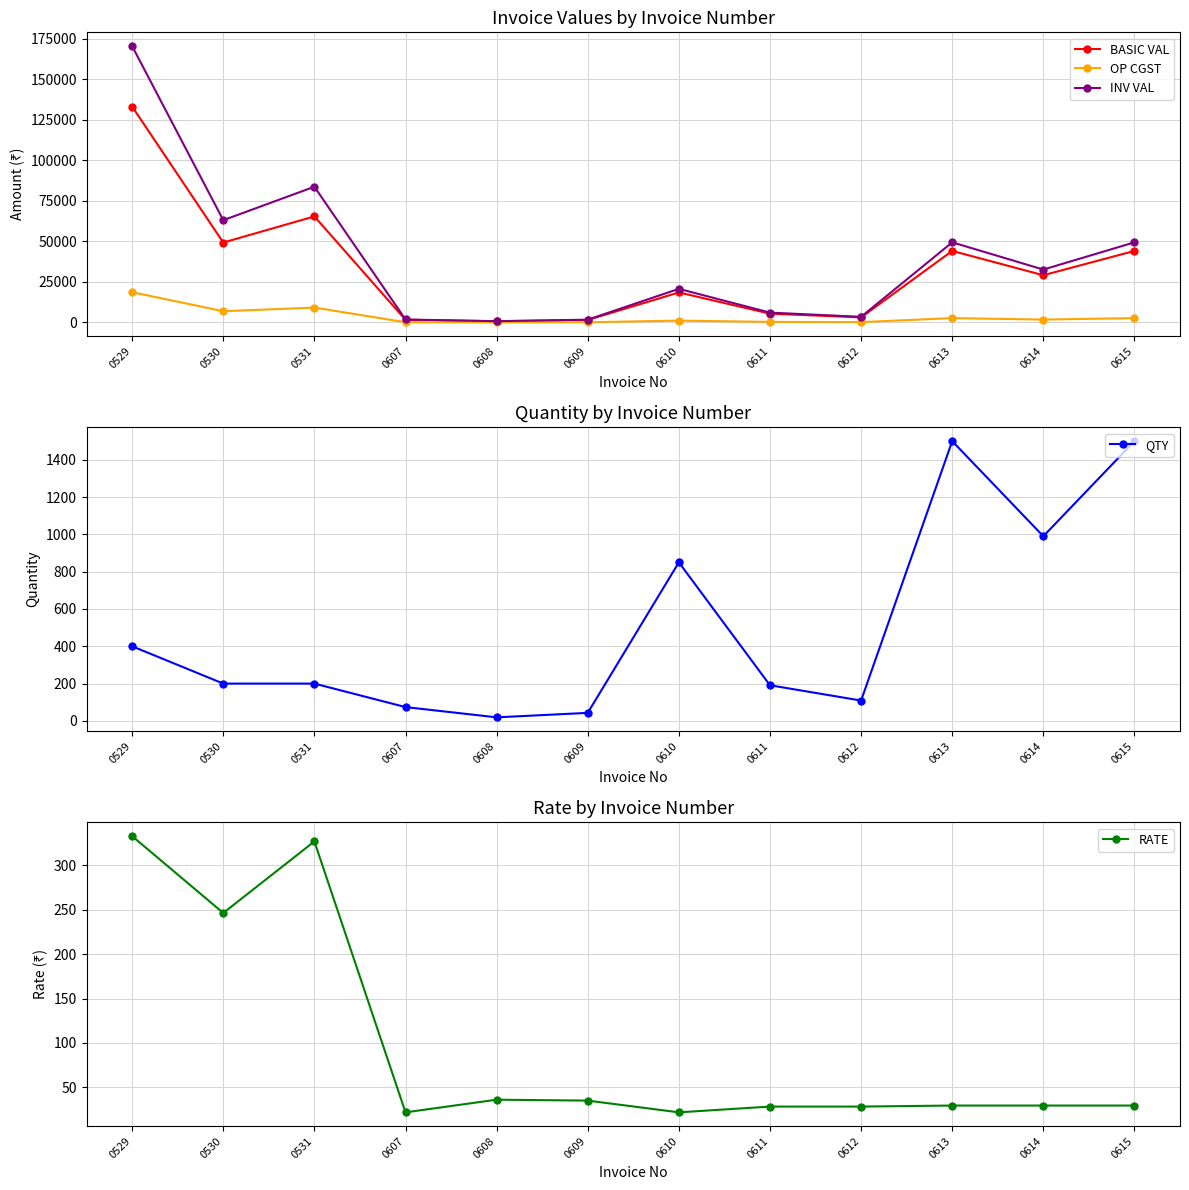

Which series has the largest range (max minus min)?

INV VAL